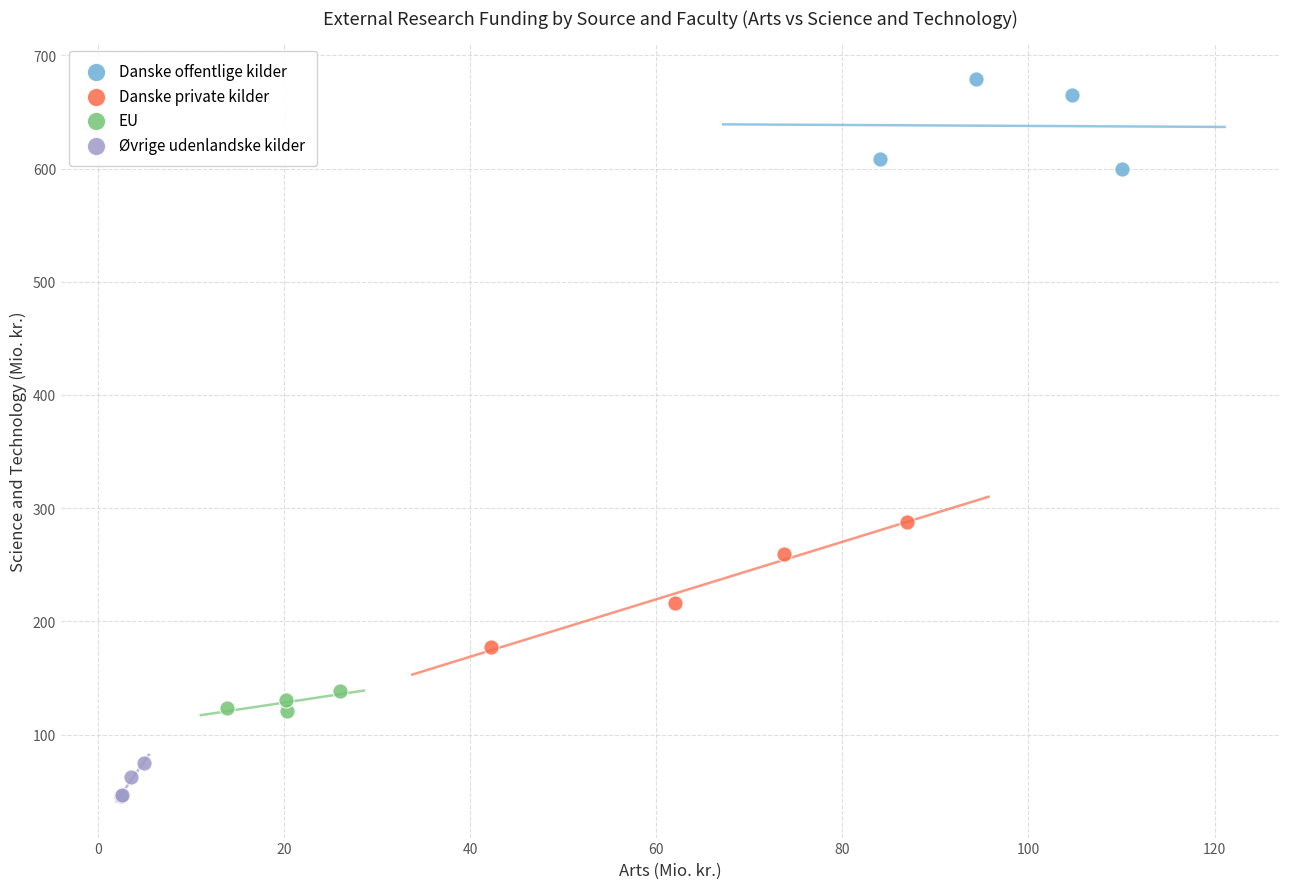

Which series reaches the minimum Y coordinate?

Øvrige udenlandske kilder